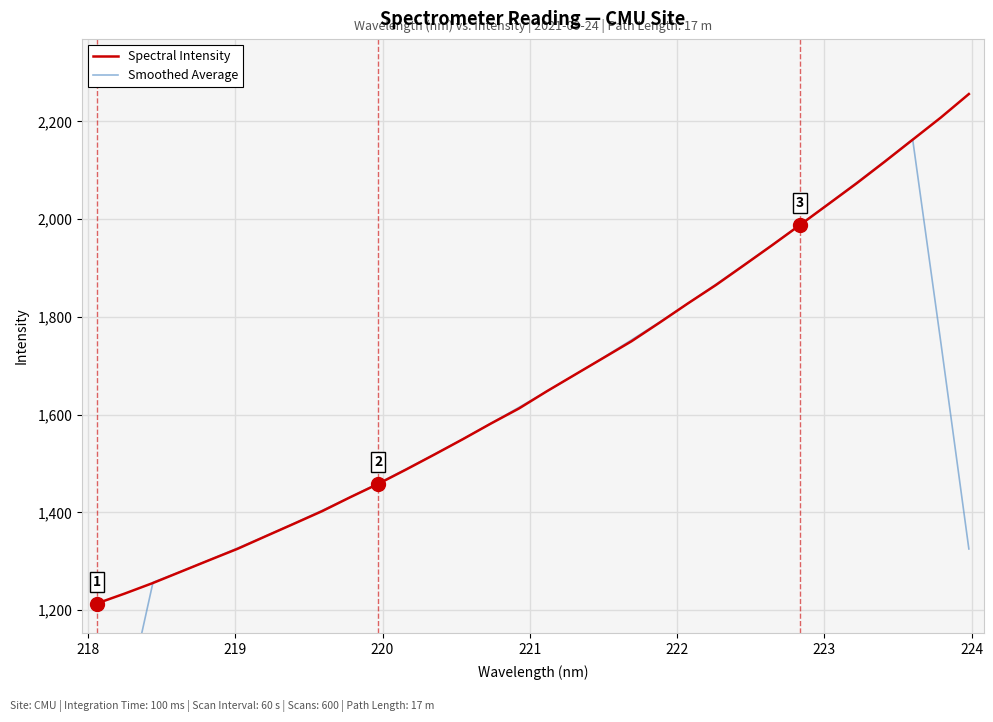

How many intersections are there between Spectral Intensity and Smoothed Average?

6